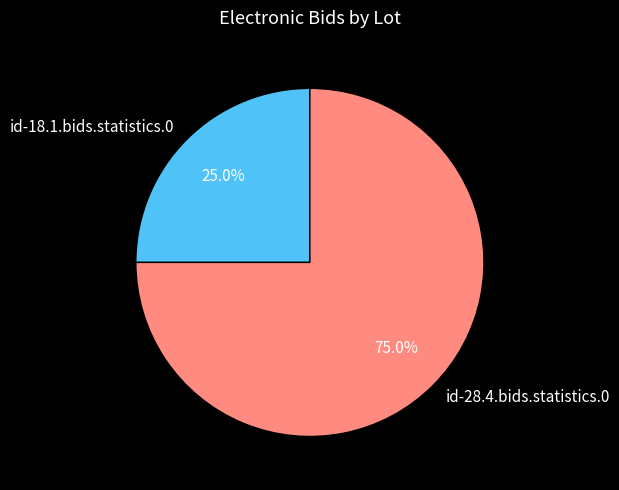

To the nearest percent, what is the average slice percentage?

50%